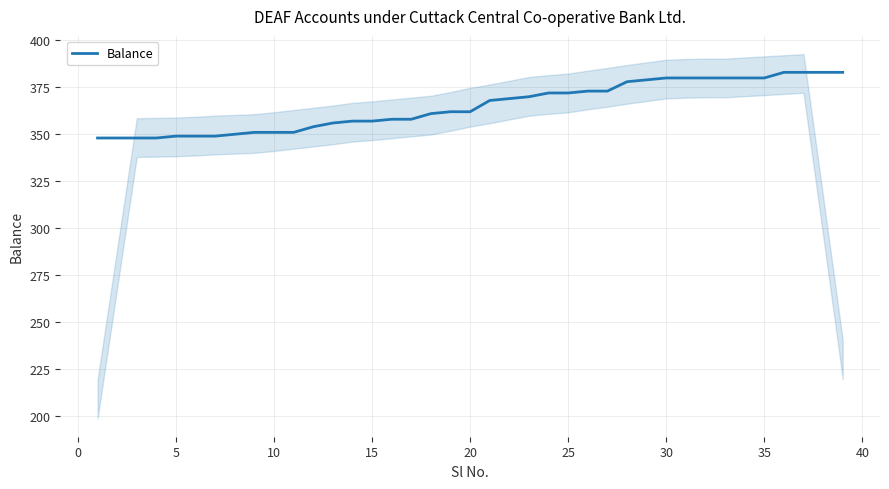

What is the minimum value shown in the chart?

348